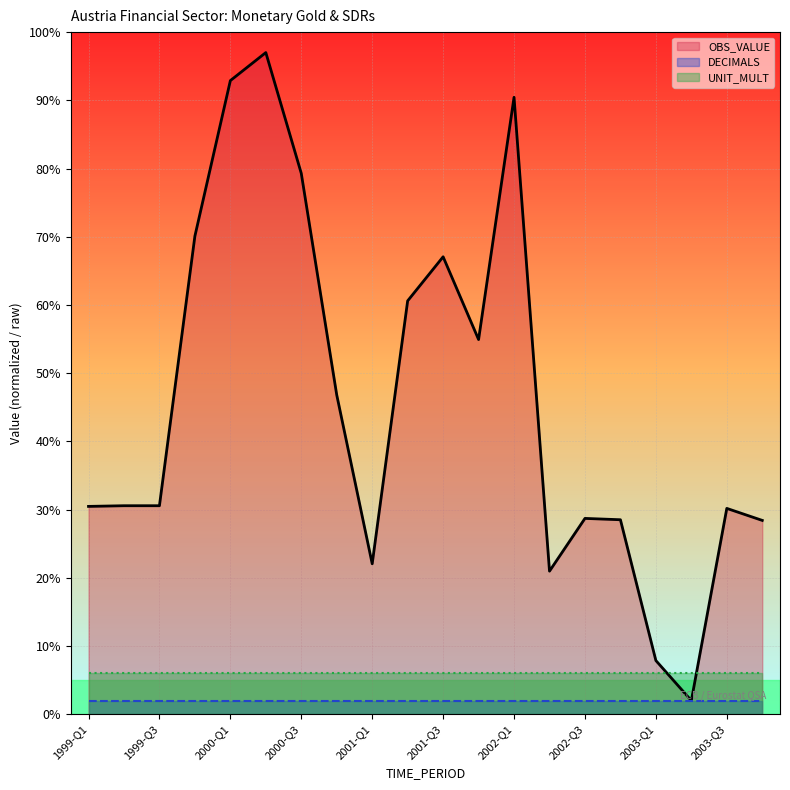

What is the difference between the highest and lowest values at 2002-Q1?

88.4